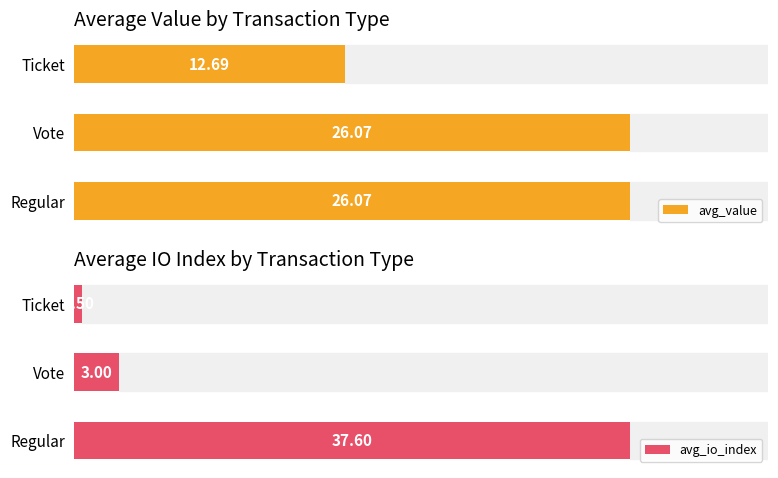

The value of avg_io_index at 1 is 1.8. True or false?

False